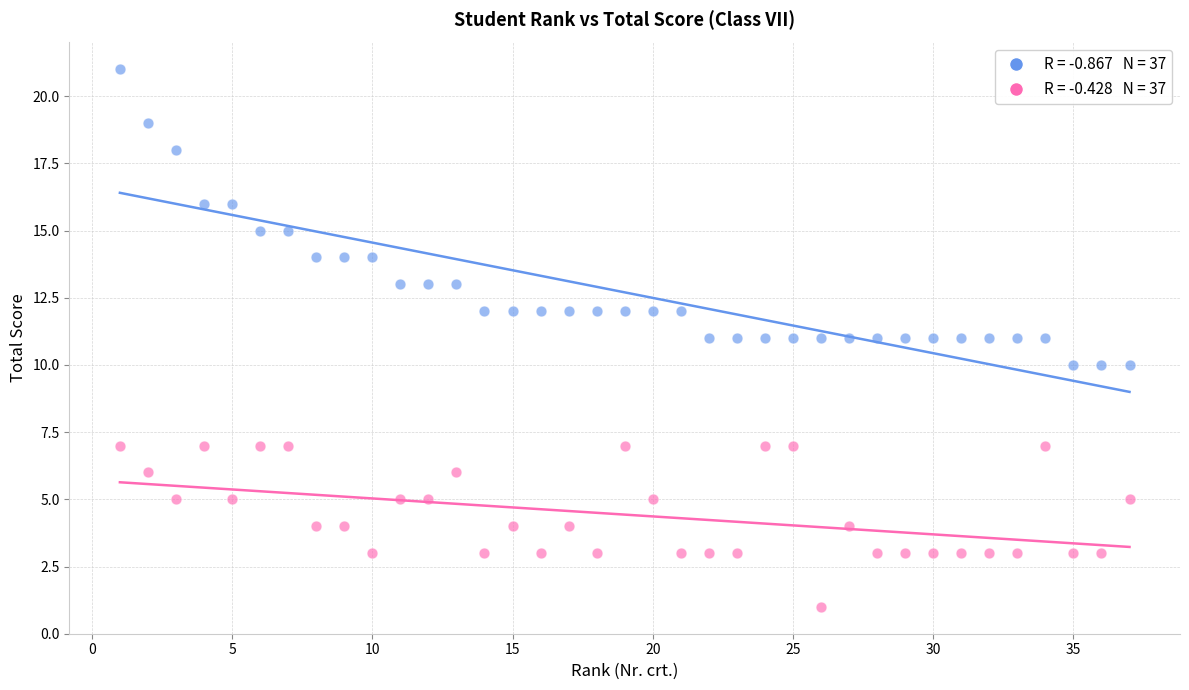

Across all data points, what is the range of X values (max minus min)?

36